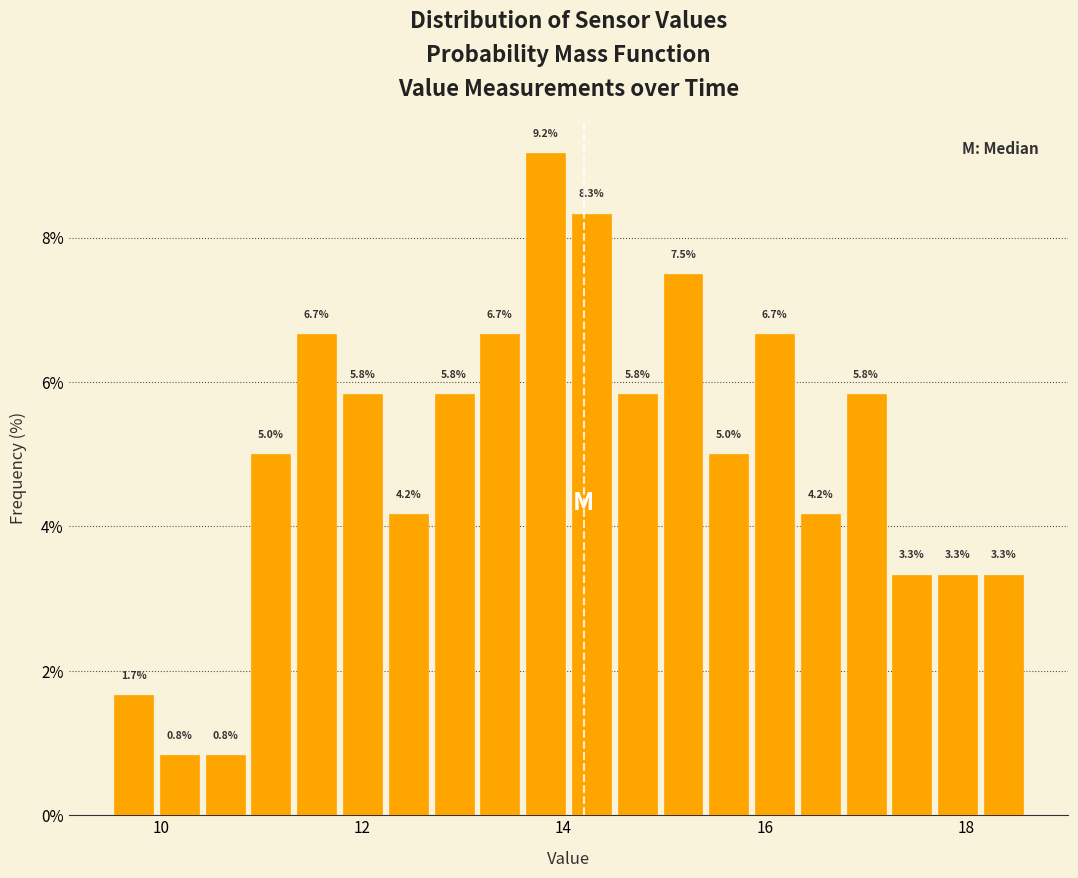

Read against the x-axis, roughly where is the centre of the tallest bar?

13.8